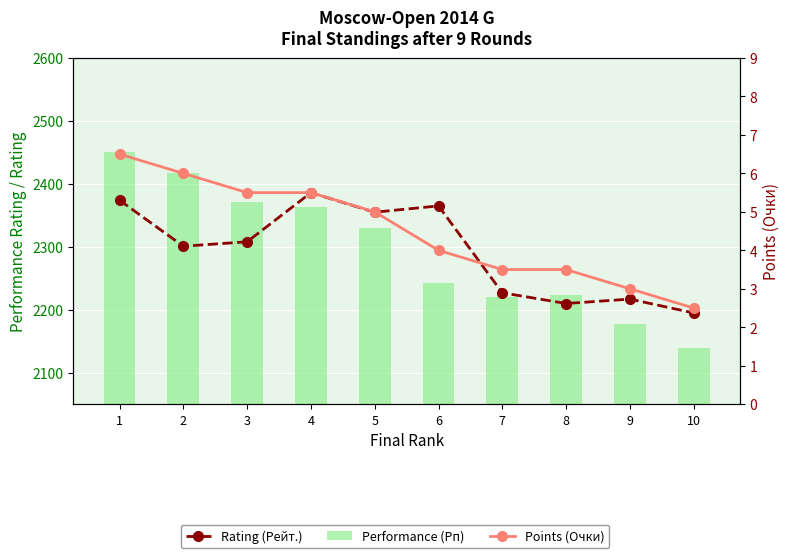

Which series has the largest range (max minus min)?

Performance (Рп)